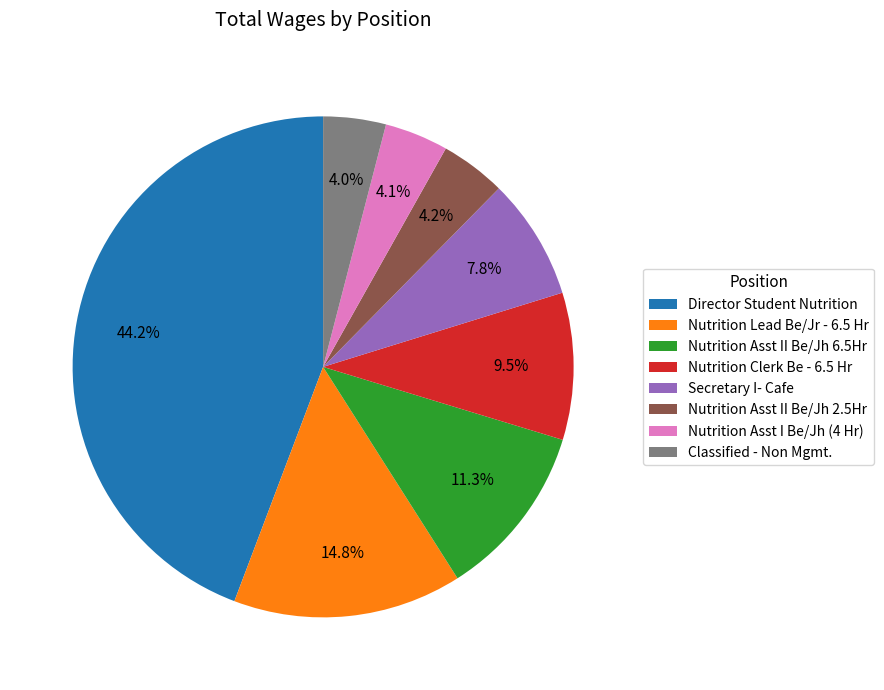

Which has a higher value, Nutrition Clerk Be - 6.5 Hr or Nutrition Asst II Be/Jh 2.5Hr?

Nutrition Clerk Be - 6.5 Hr